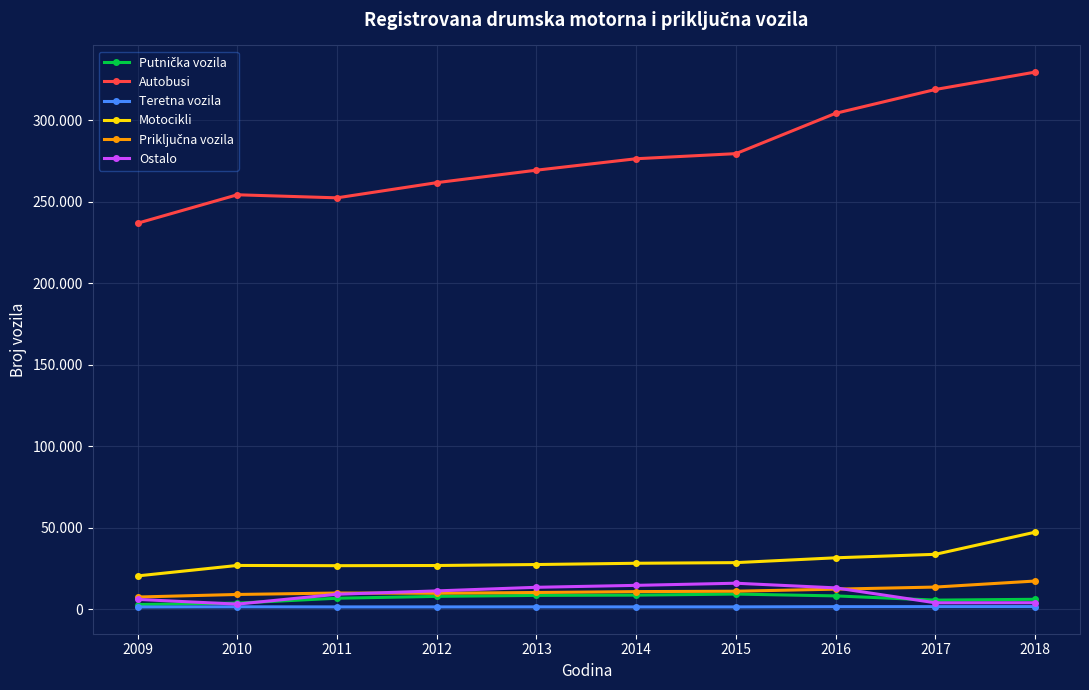

Between which two adjacent categories do Ostalo and Putnička vozila first intersect?

2009 and 2010